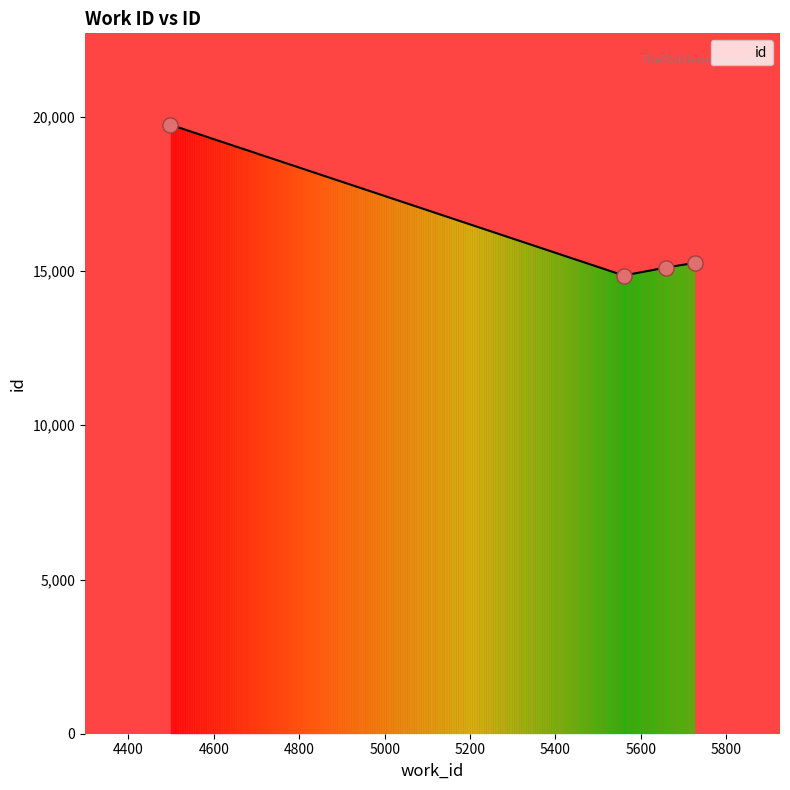

What is the change in value from 5726 to 4498?

+4484